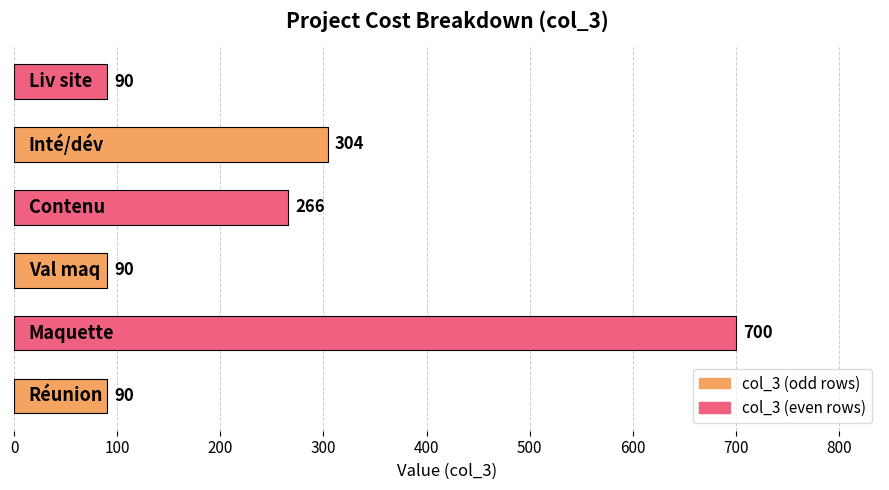

What is the maximum value shown in the chart?

700